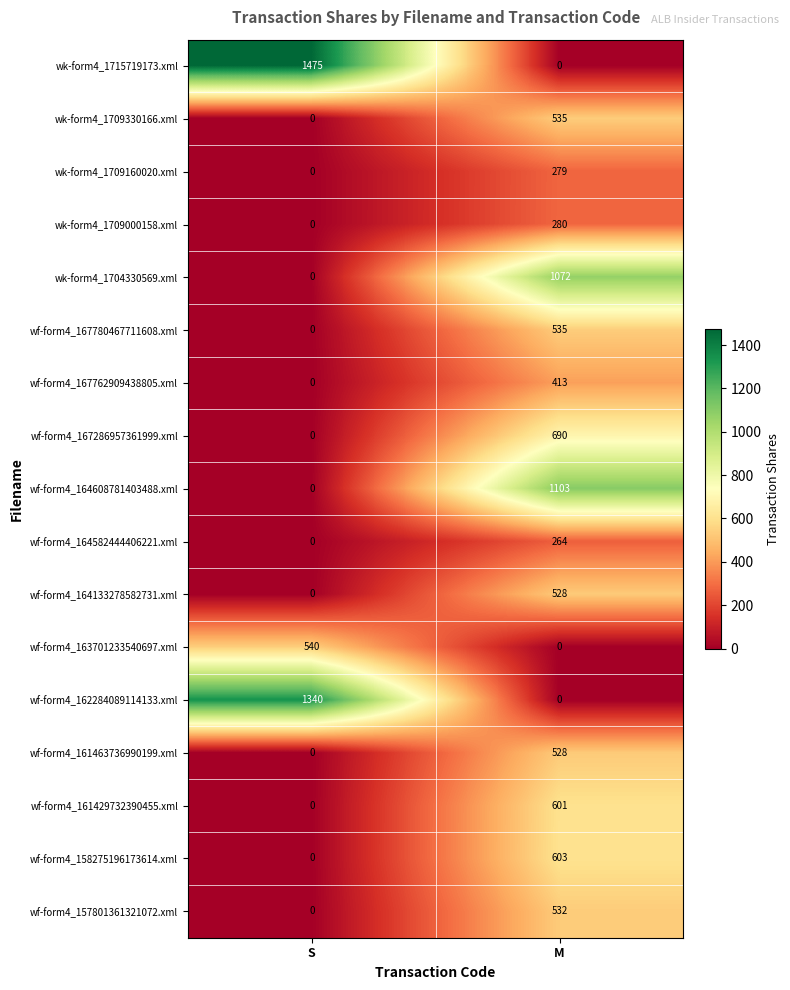

What is the sum of all wf-form4_167762909438805.xml values?

413